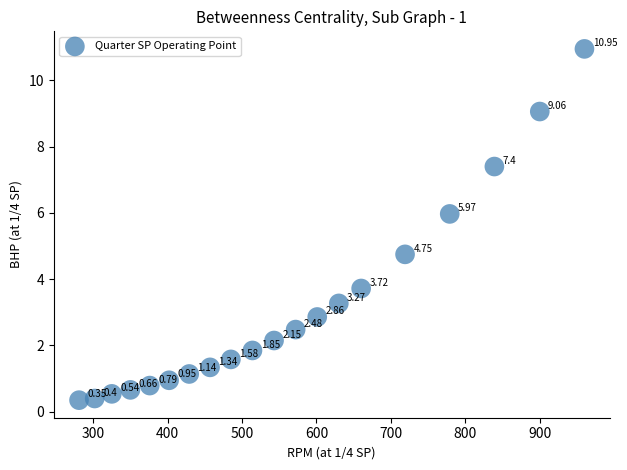

What is the range of X values (max minus min)?

679.0